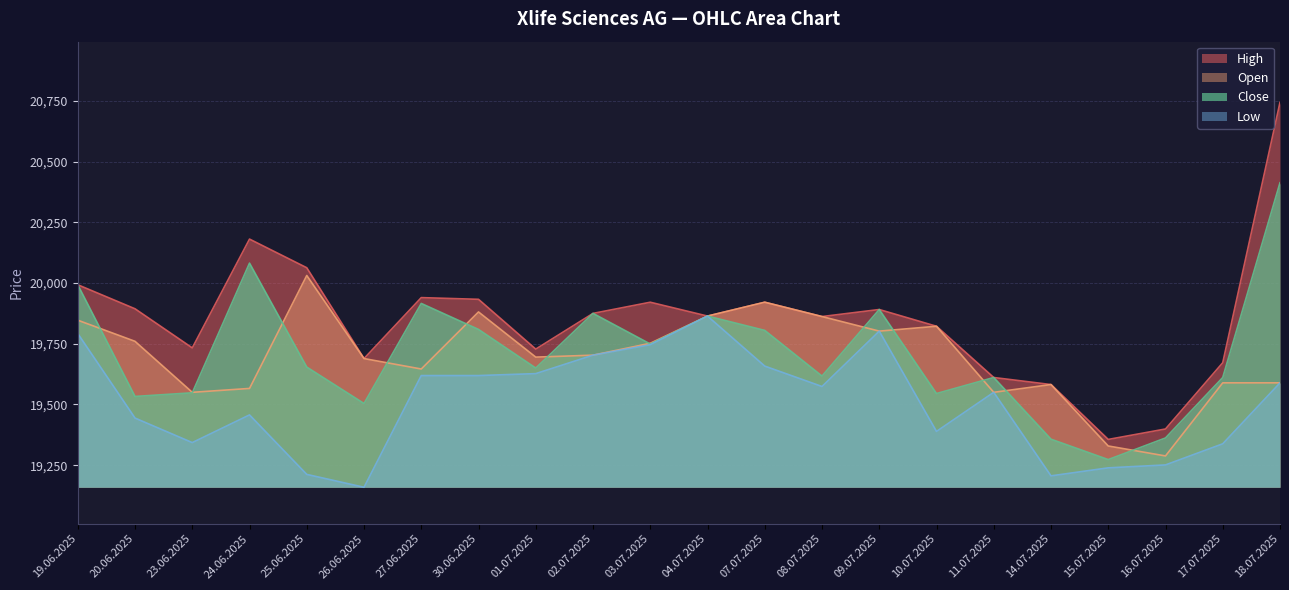

What is the label of the 12th point from the left?

04.07.2025